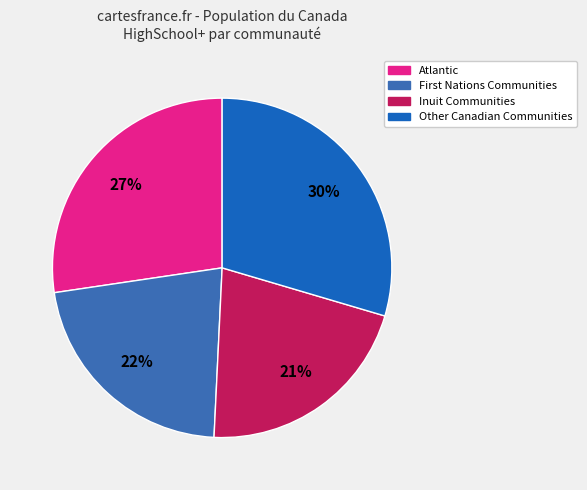

Approximately how many times larger is the value at Other Canadian Communities compared to Inuit Communities?

1.4